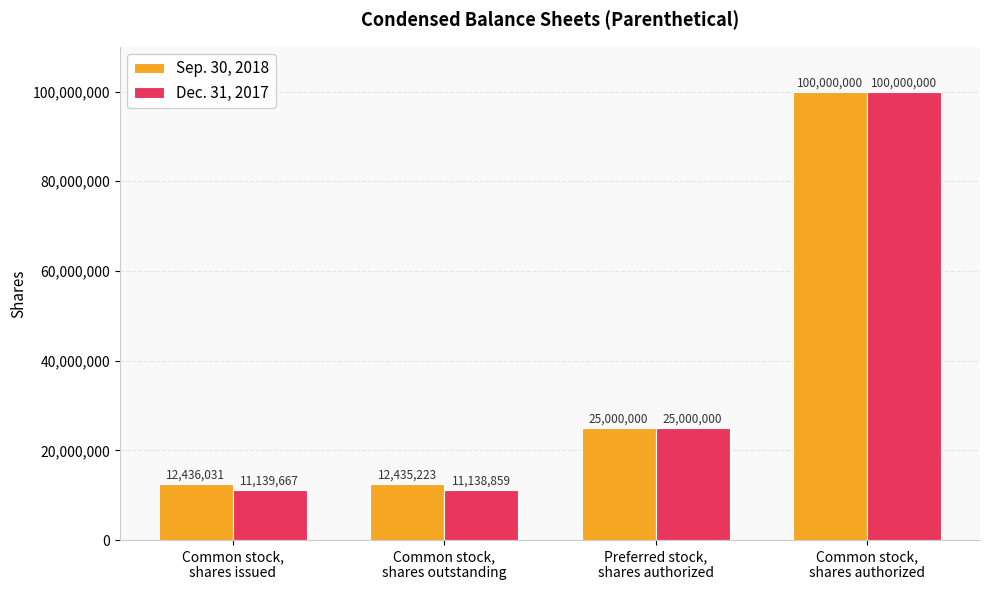

What is the maximum value shown in the chart?

100000000